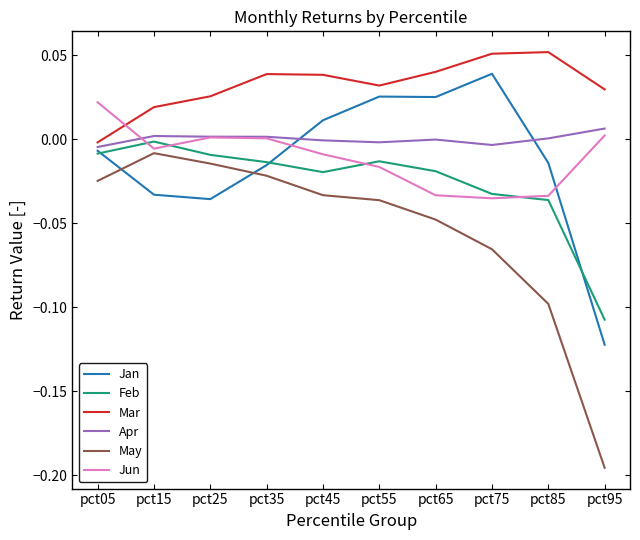

True or false: Jan and May intersect in this chart.

True